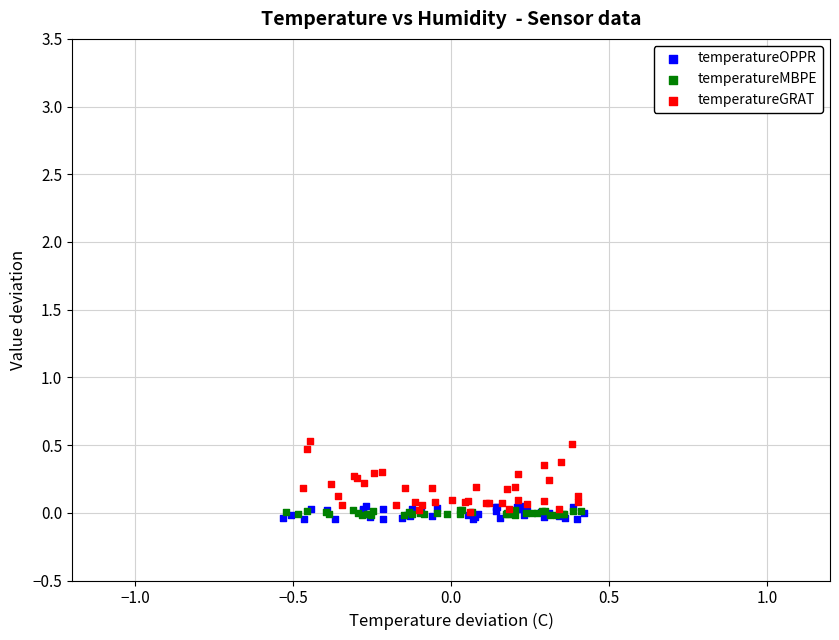

Which series contains the highest Y value?

temperatureGRAT